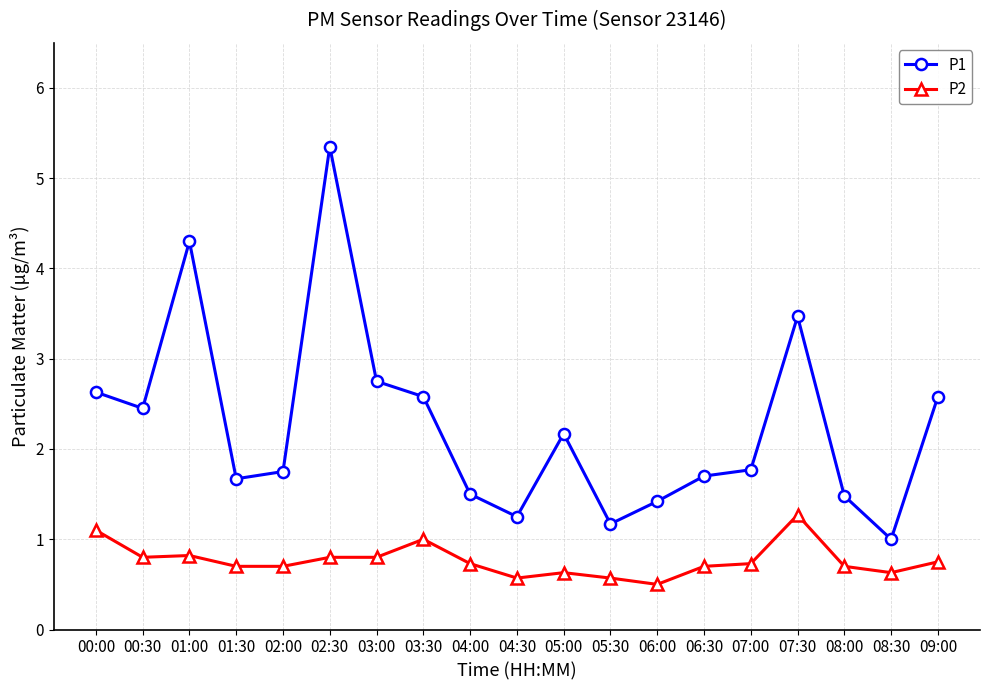

The P1 series shows 2.6 at 00:00. True or false?

True